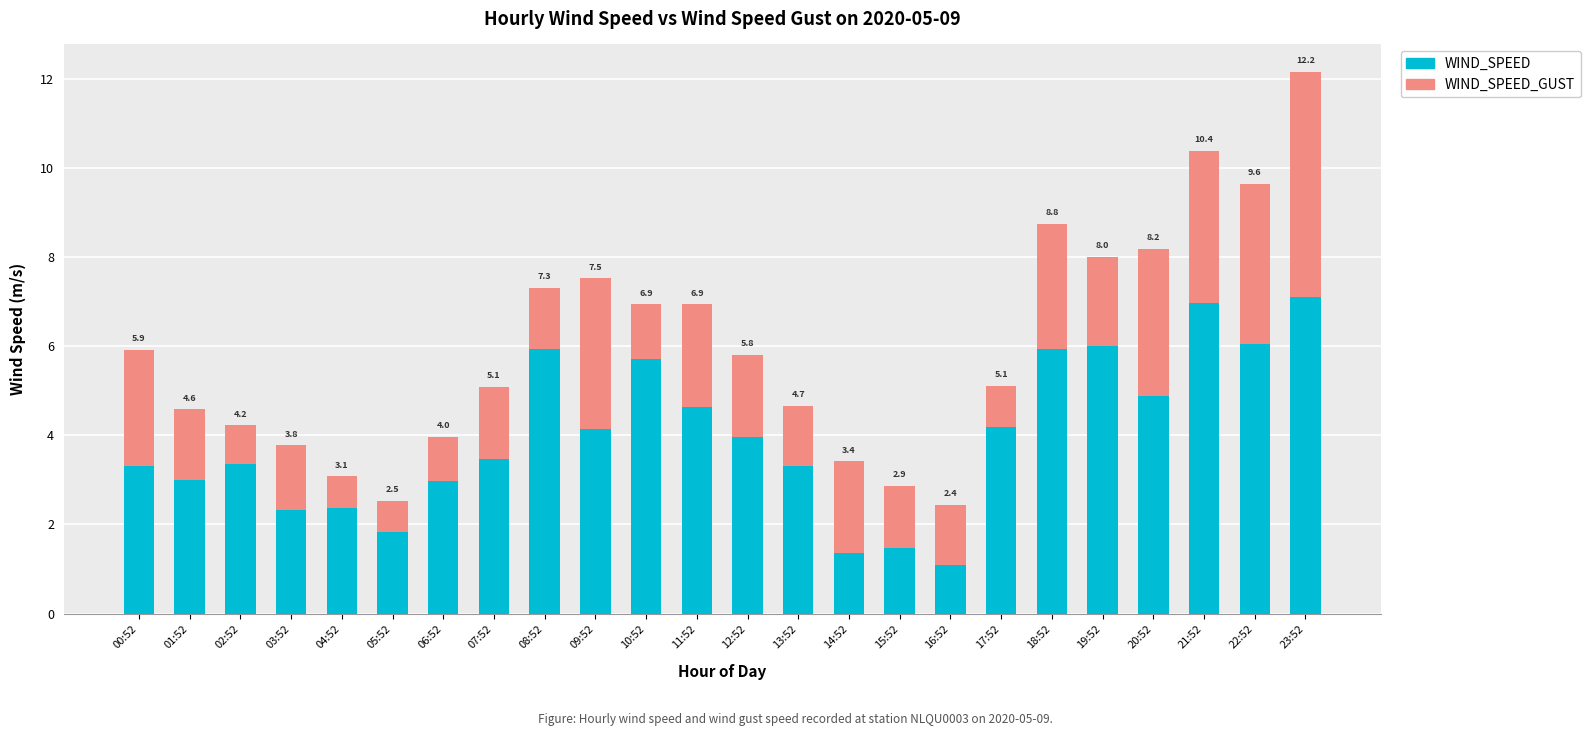

At which label is WIND_SPEED closest to 4?

12:52